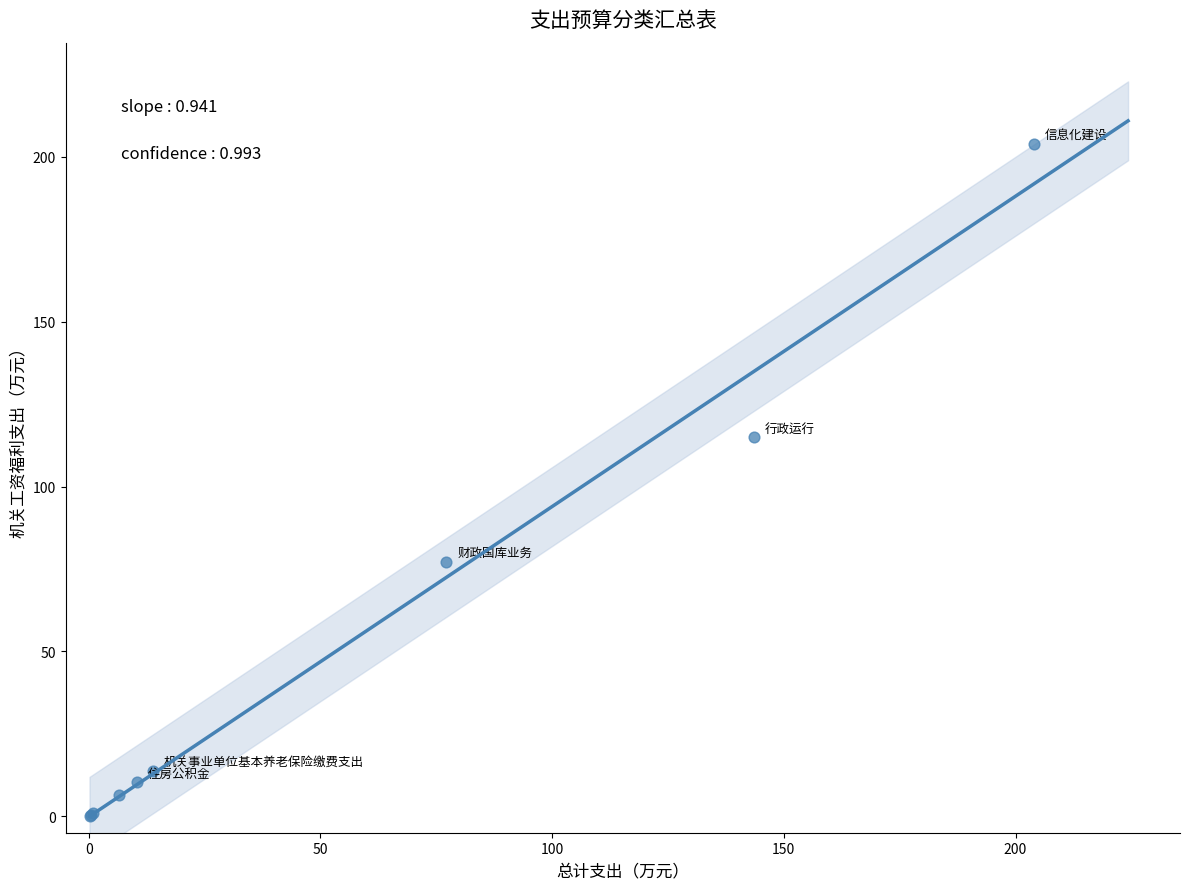

What Y value in the scatter plot is closest to 102?

114.9